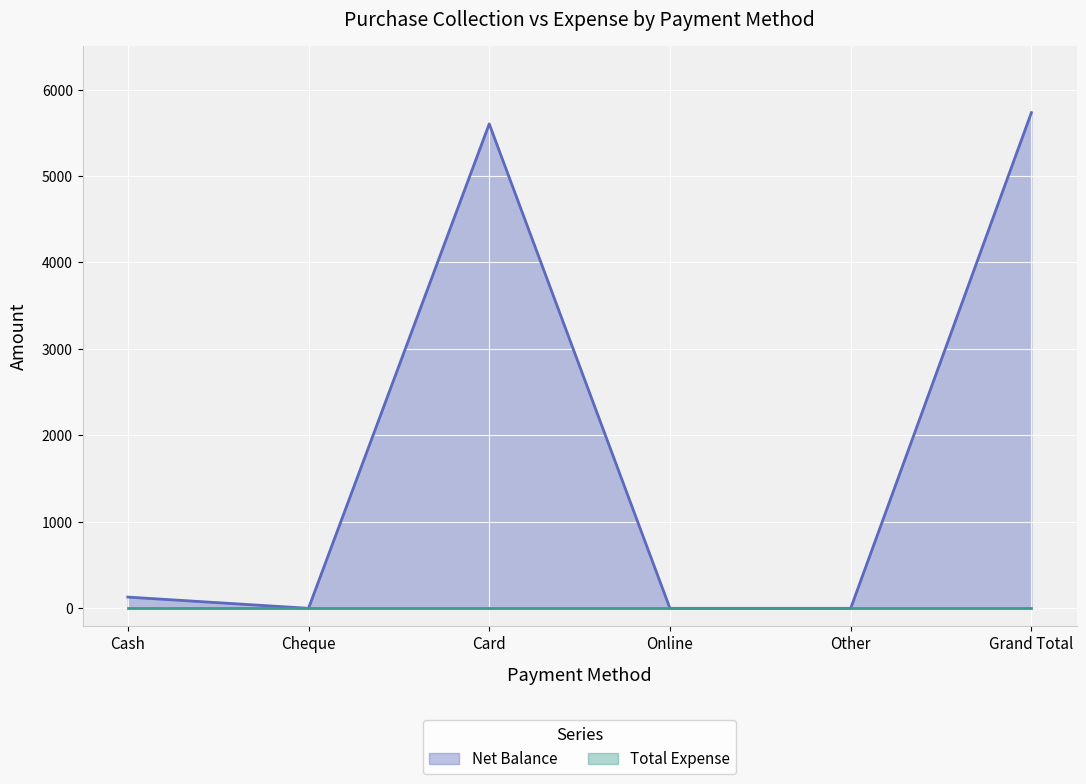

Which has a higher value, Grand Total or Online?

Grand Total